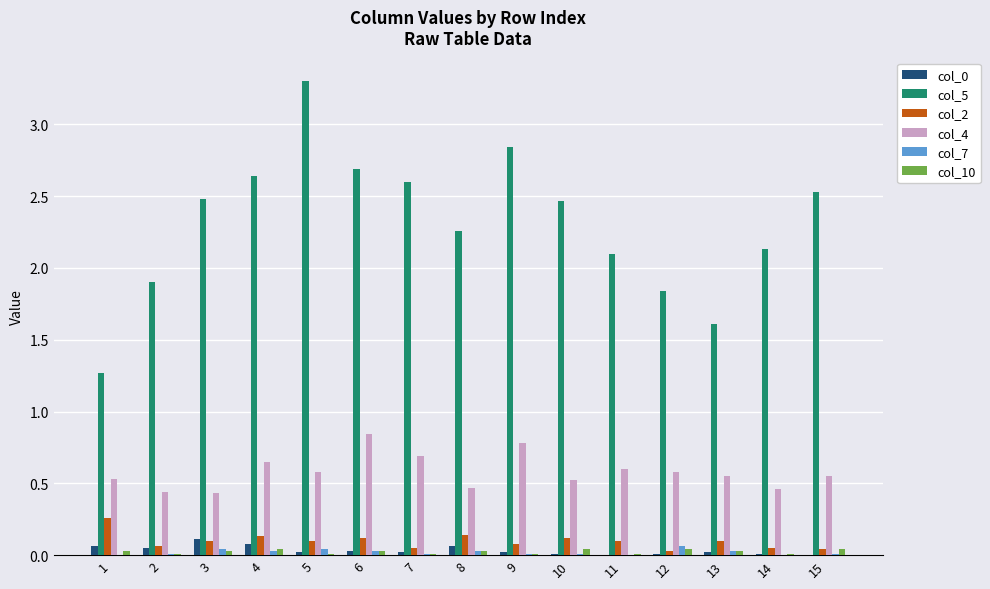

What is the maximum value shown in the chart?

3.3